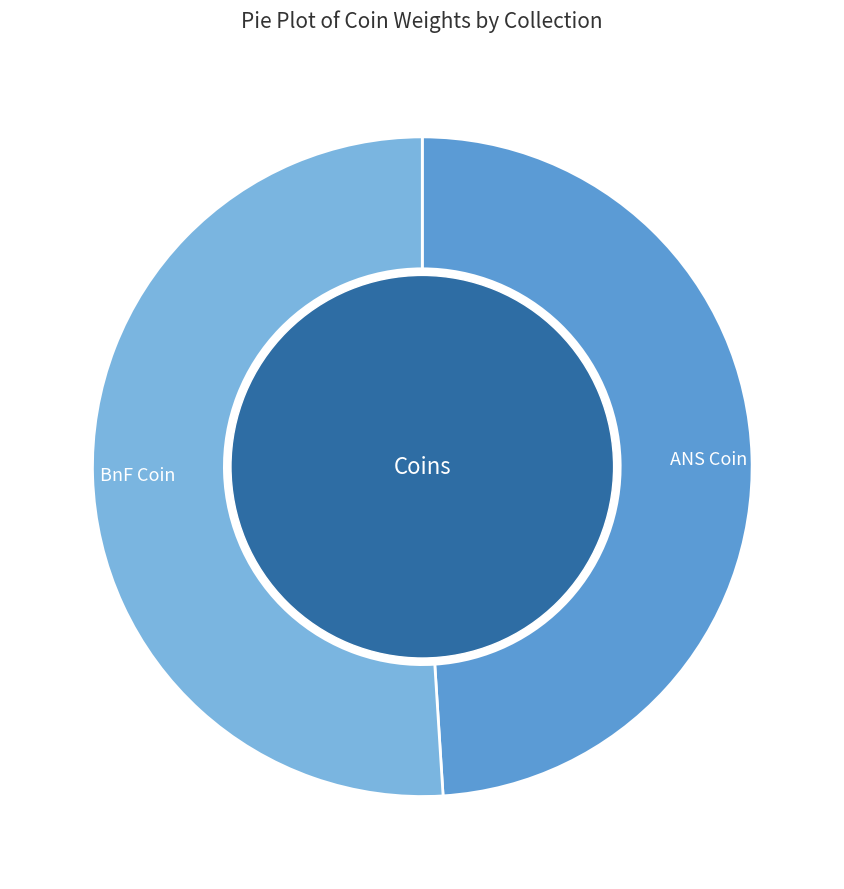

To the nearest percent, what is the average slice percentage?

50%